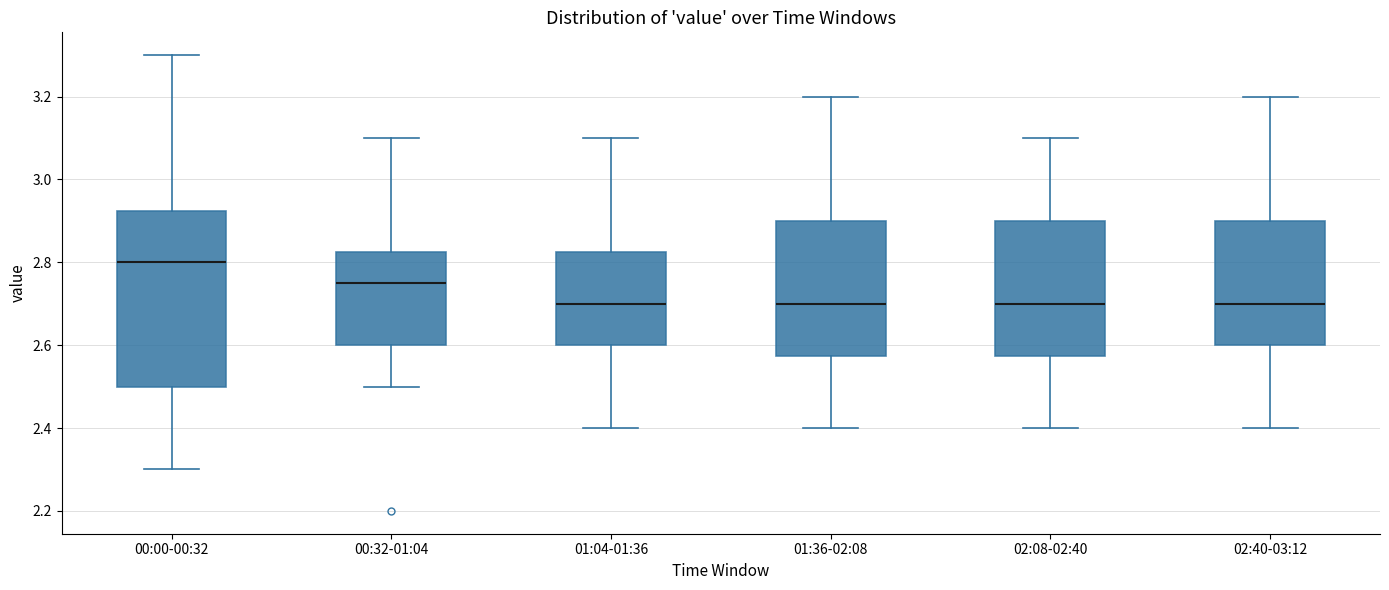

Reading left to right, transcribe this box plot: for each box, give where its median line is, the range the box spans, and where its two whiskers end, as read against the y-axis. The values are not printed on the chart, so give them approximately, as read against the axis.

00:00-00:32: median 2.80, box 2.50 to 2.92, whiskers 2.30 to 3.30
00:32-01:04: median 2.76, box 2.60 to 2.82, whiskers 2.50 to 3.10
01:04-01:36: median 2.70, box 2.60 to 2.82, whiskers 2.40 to 3.10
01:36-02:08: median 2.70, box 2.58 to 2.90, whiskers 2.40 to 3.20
02:08-02:40: median 2.70, box 2.58 to 2.90, whiskers 2.40 to 3.10
02:40-03:12: median 2.70, box 2.60 to 2.90, whiskers 2.40 to 3.20